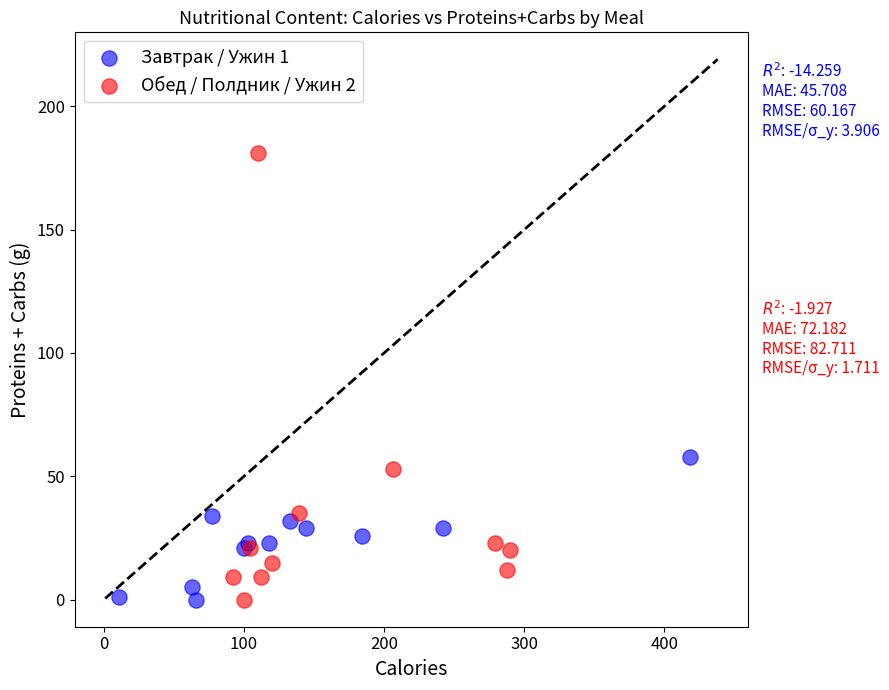

What are all the series names shown in the legend?

Завтрак / Ужин 1, Обед / Полдник / Ужин 2